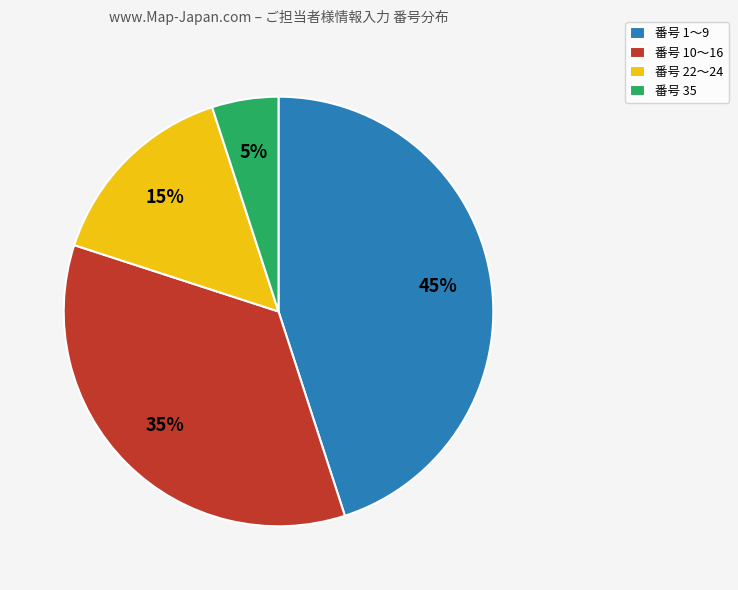

The 番号 35 slice represents 1% of the pie. True or false?

False